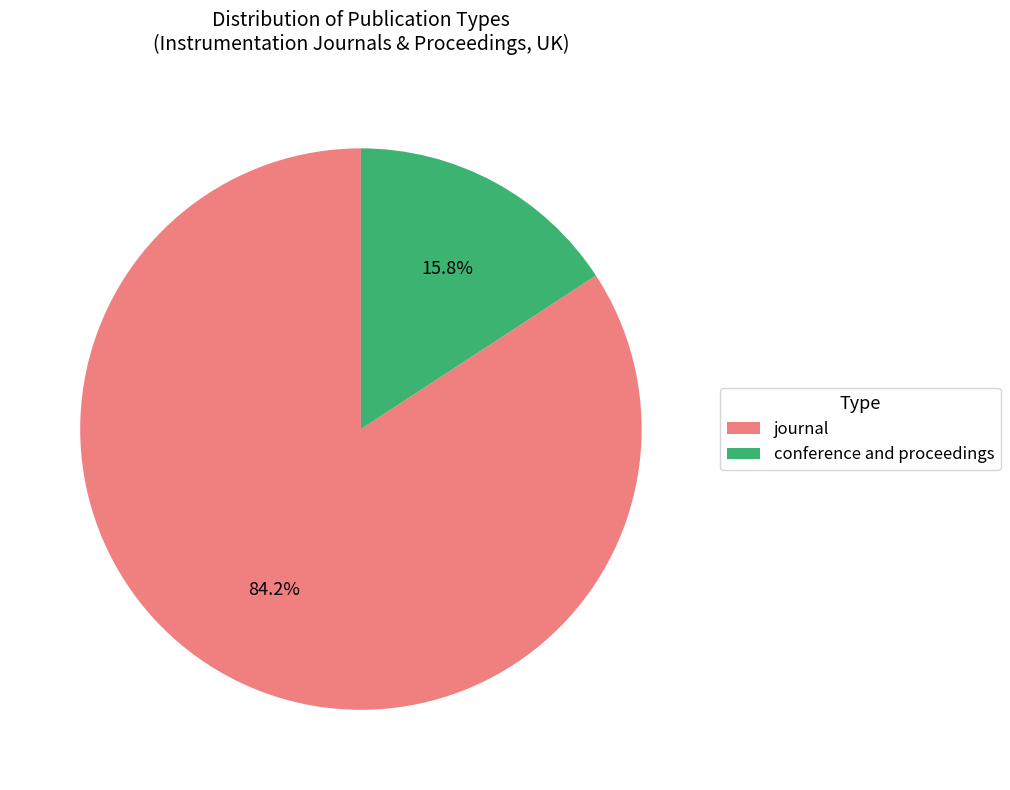

Rank the categories by value from highest to lowest.

journal, conference and proceedings